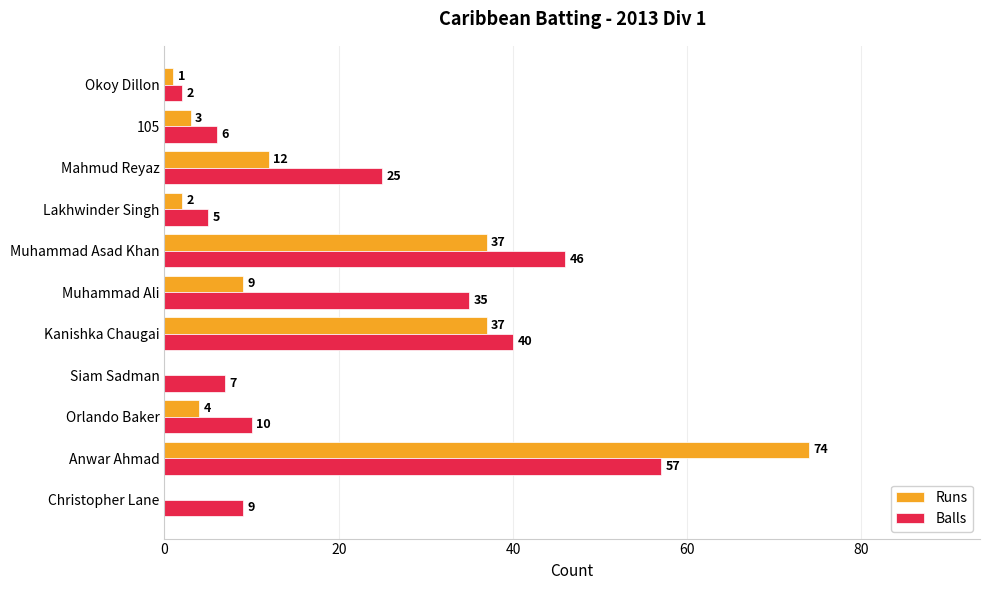

At which category is the sum across all series the highest?

Anwar Ahmad